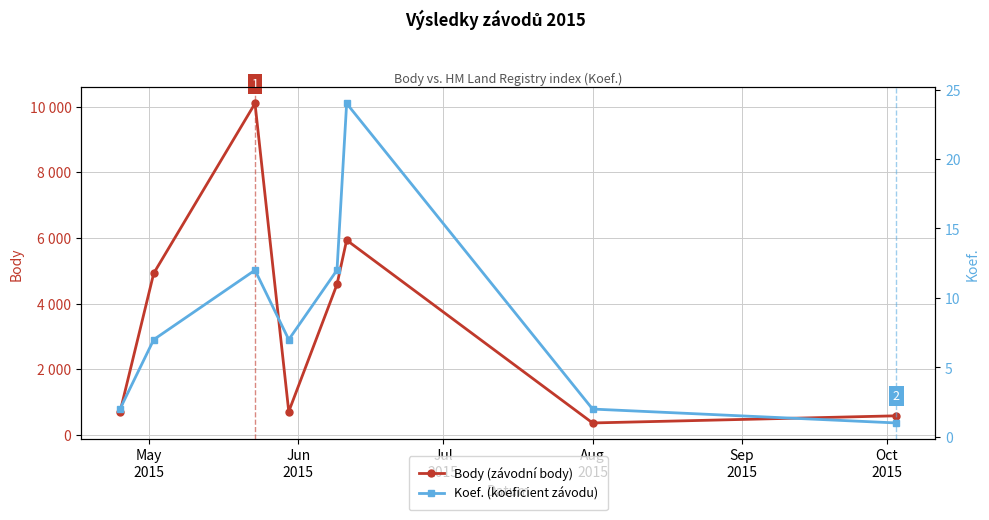

What is the difference between the maximum and minimum values in the Body (závodní body) series?

9736